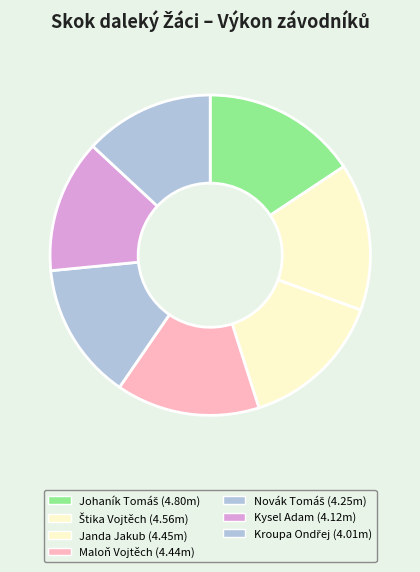

To the nearest percent, what portion does Novák Tomáš represent?

14%